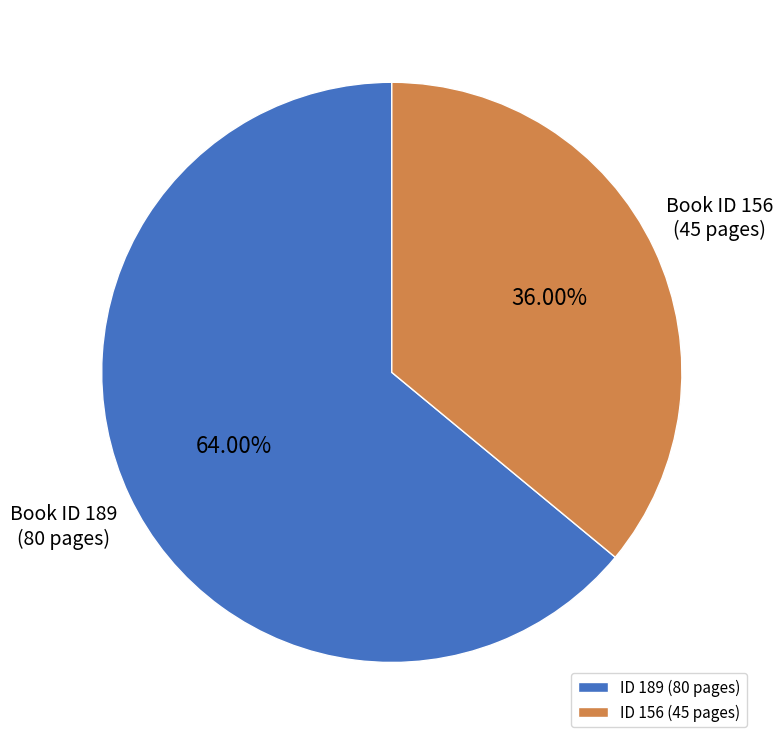

Which category has the biggest portion of the pie?

ID 189 (80 pages)